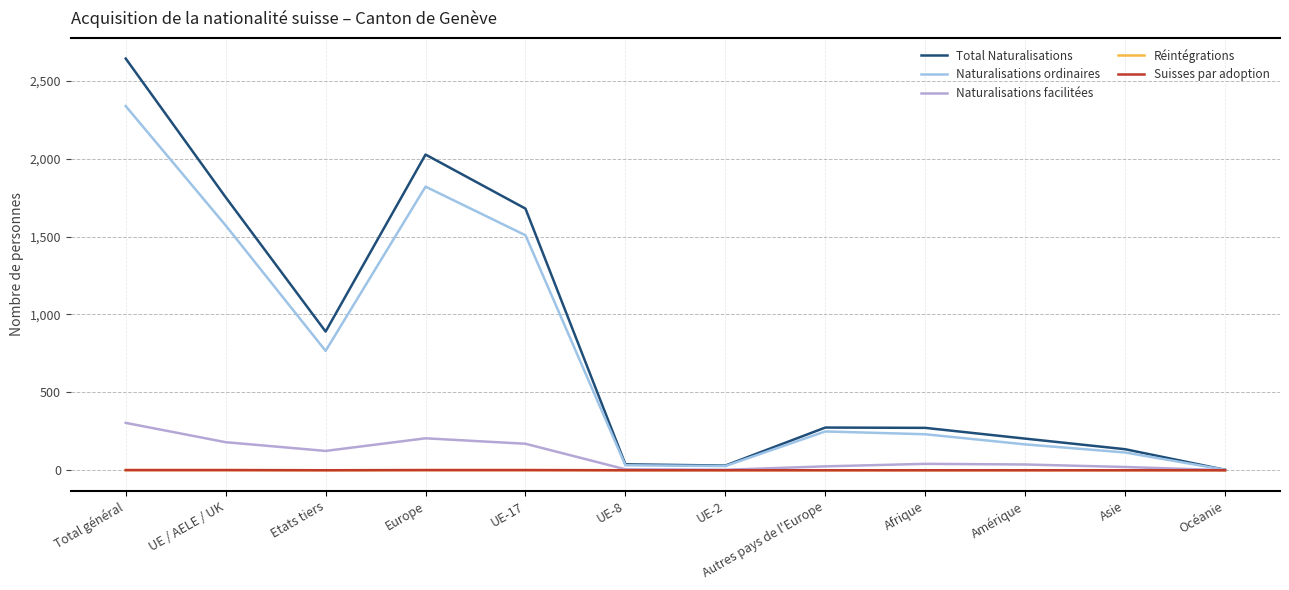

Does the chart have visible grid lines?

Yes